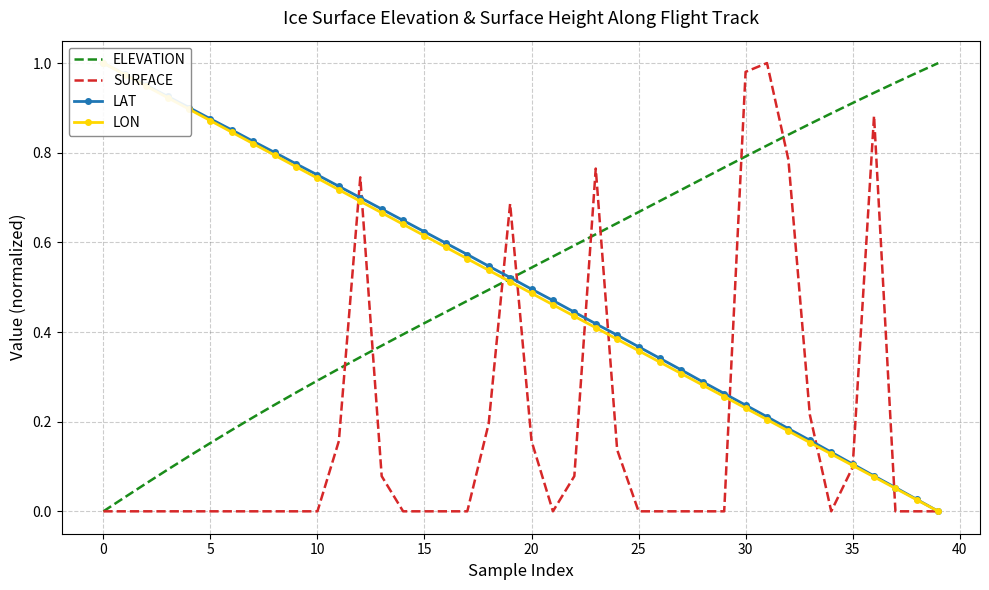

What is the value of the LON point at the 18th from the left?

0.6